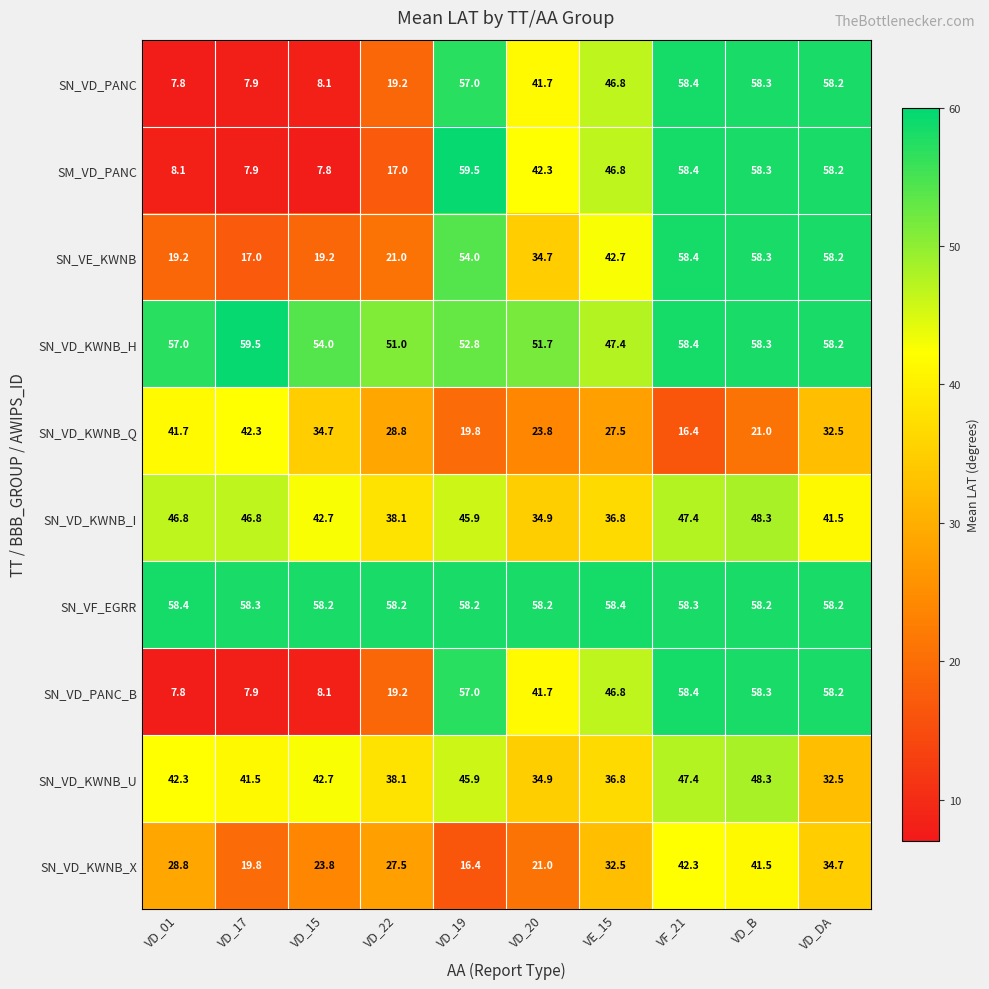

What is the highest value of the SM_VD_PANC series?

59.5